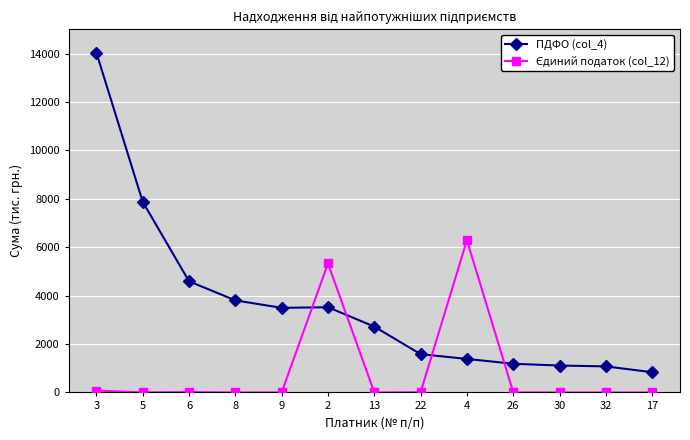

At which category is the sum across all series the highest?

3